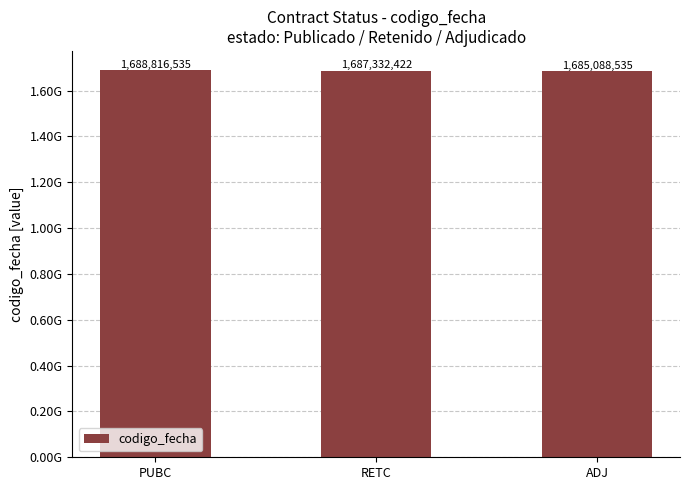

Are the bars horizontal?

No